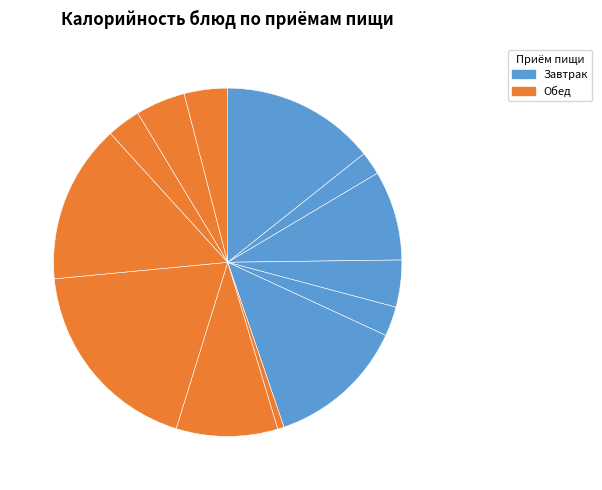

How many slices are in this pie chart?

13